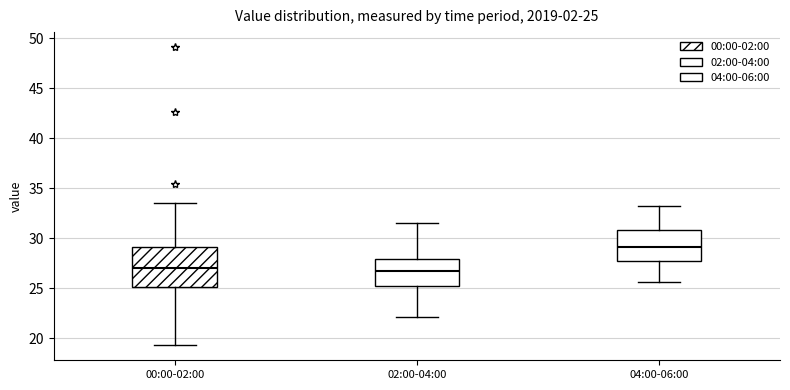

Which box is the tallest, from its lower edge to its upper edge?

00:00-02:00